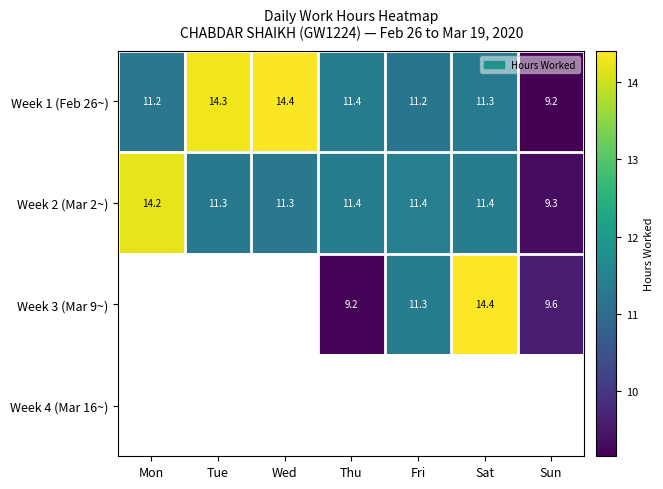

Count the number of data series in this chart.

4